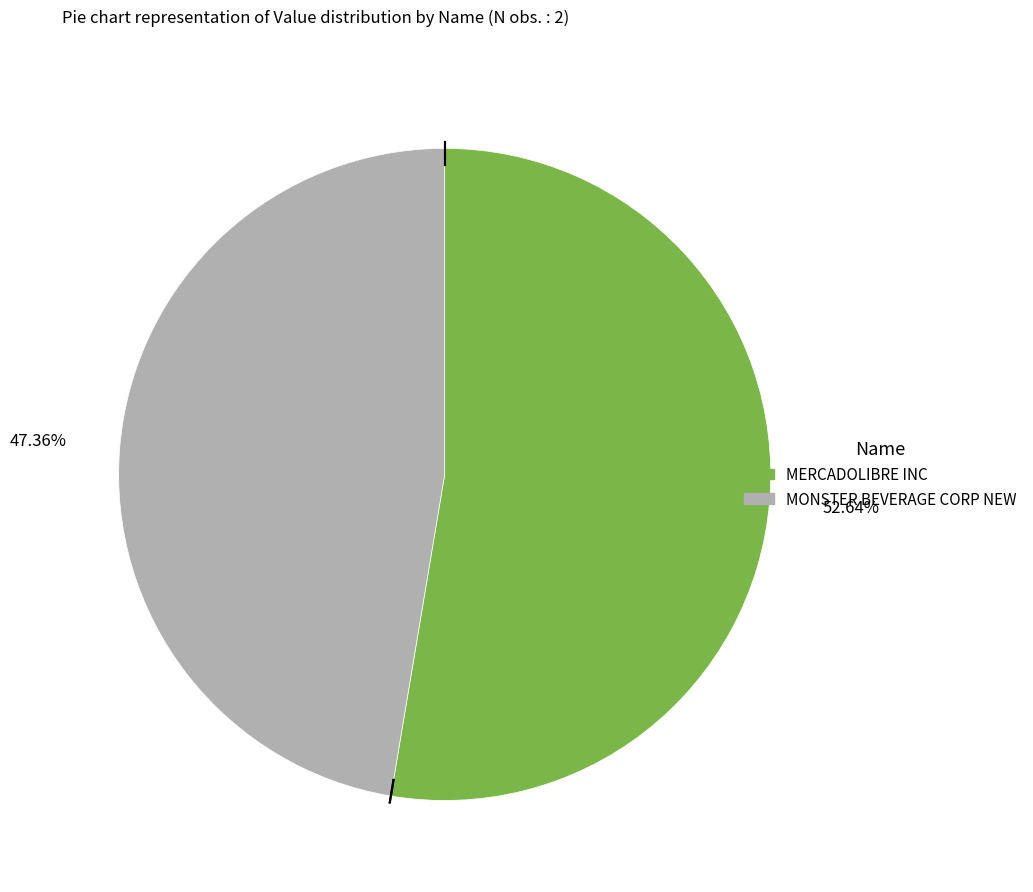

How many slices are in this pie chart?

2